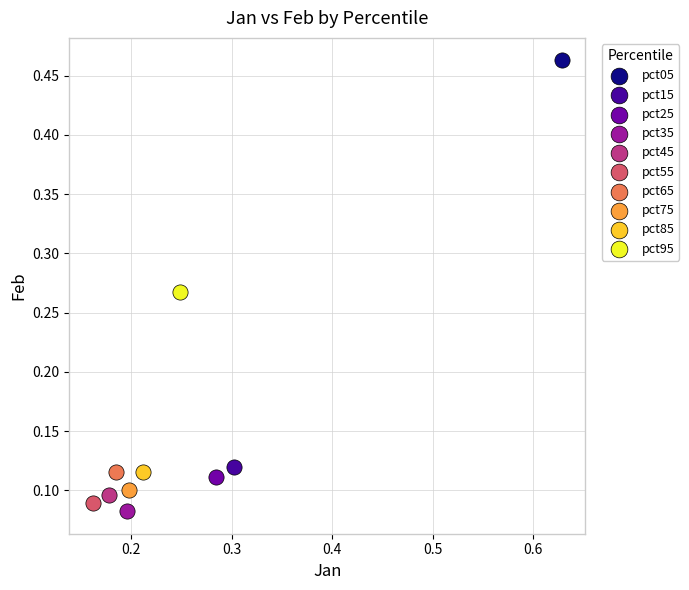

What are all the series names shown in the legend?

pct05, pct15, pct25, pct35, pct45, pct55, pct65, pct75, pct85, pct95